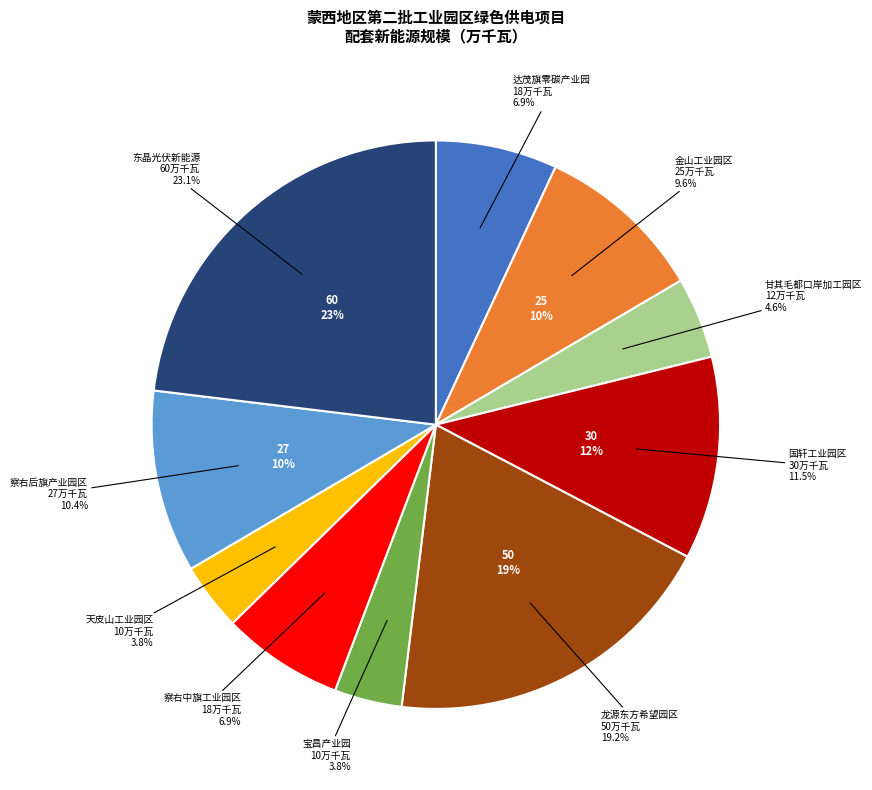

What is the largest slice in the pie chart?

内蒙古东晶光伏新能源科技有限公司配套1050MW新能源绿色供电项目